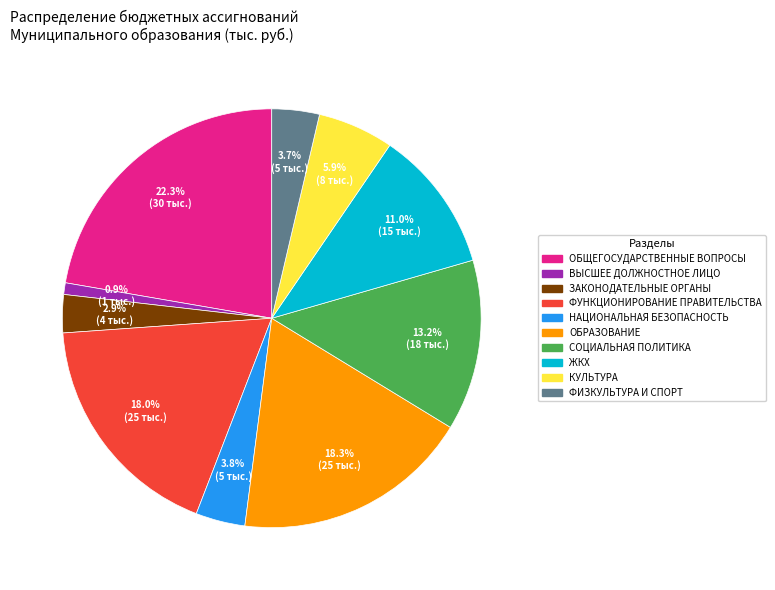

Count the number of slices in the pie.

10